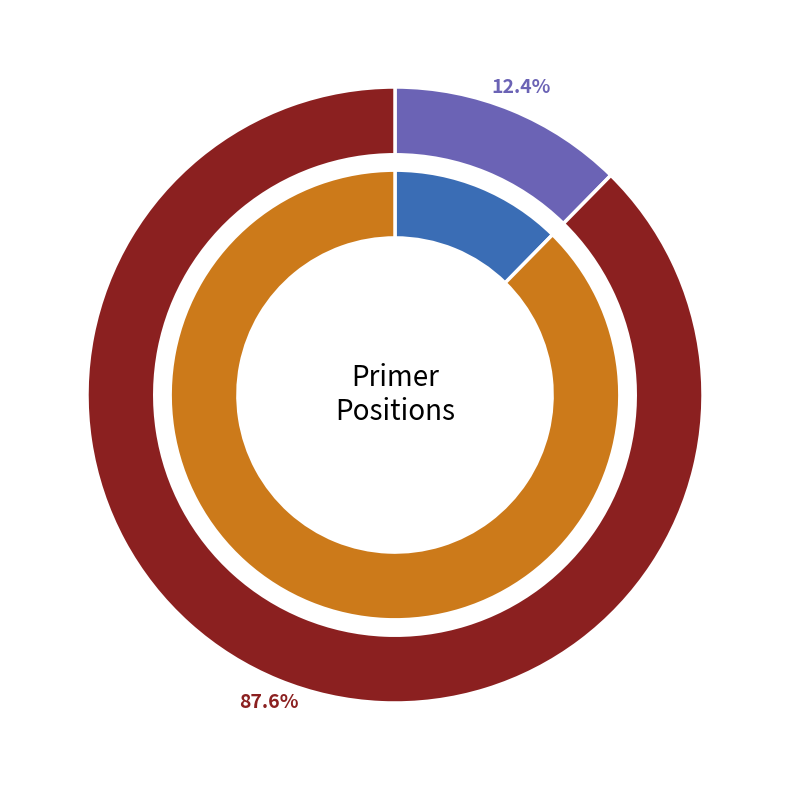

To the nearest percent, what is the average slice percentage?

50%